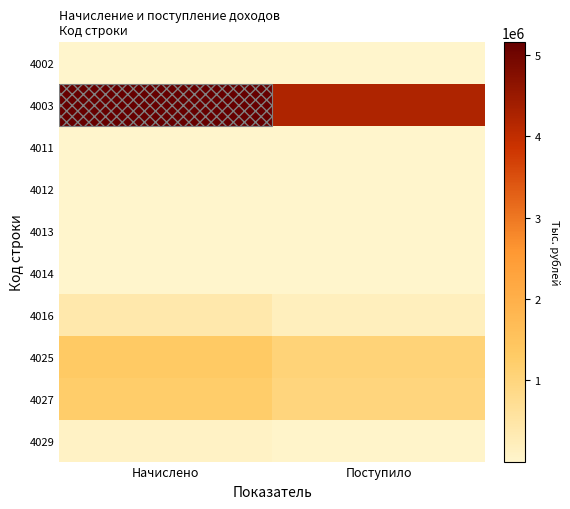

At how many categories does at least one series exceed 3175746?

2